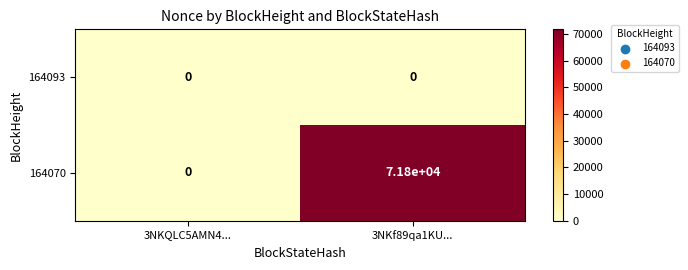

At which category is the sum across all series the highest?

3NKf89qa1KU...